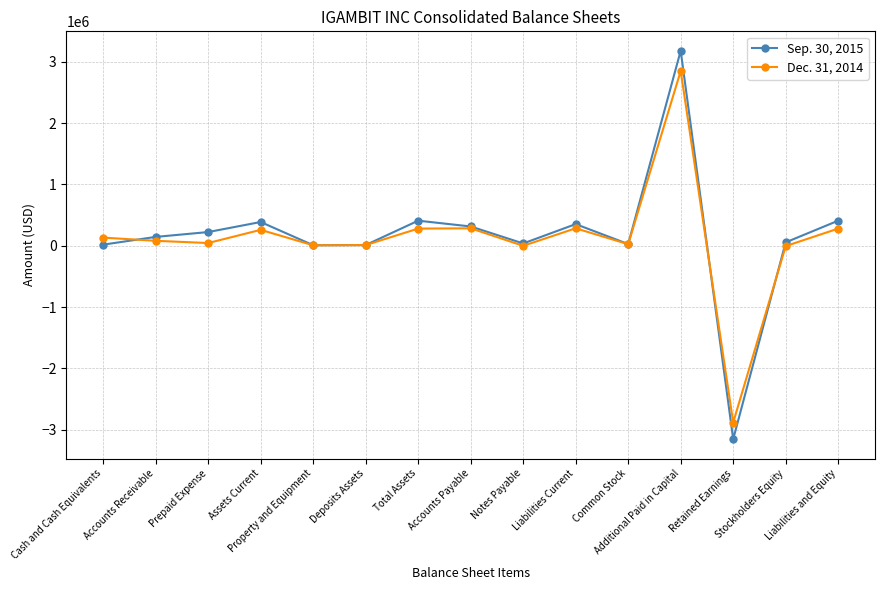

What position from the left is Total Assets?

7